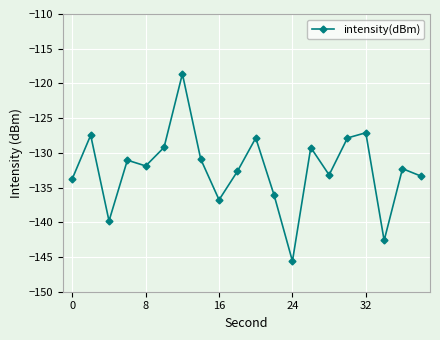

Count the number of categories in the chart.

20